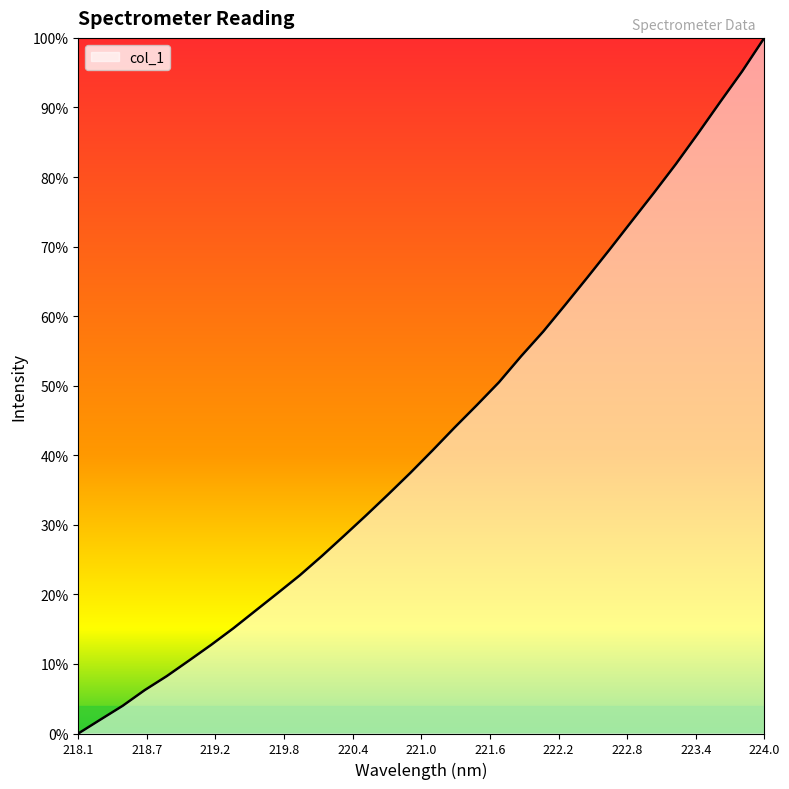

Is this an area chart (filled region under the line)?

Yes